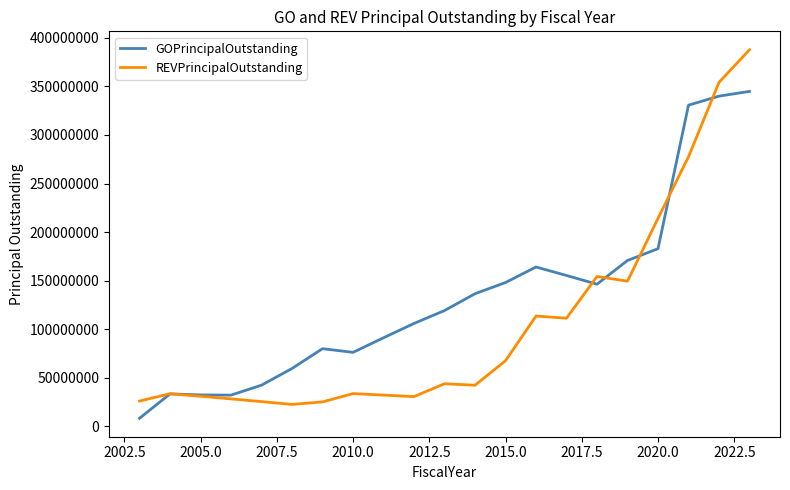

Which series has the largest total across all categories?

GOPrincipalOutstanding